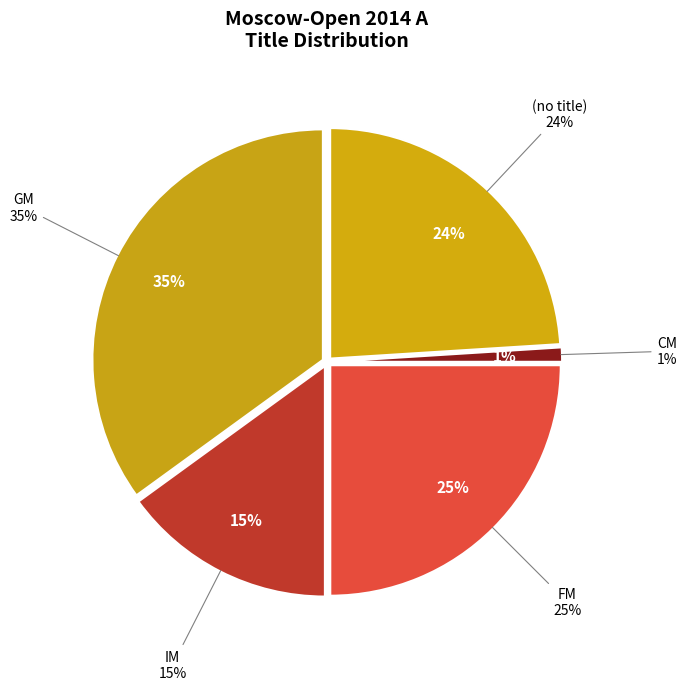

Is it true that  is 24% of the pie?

True